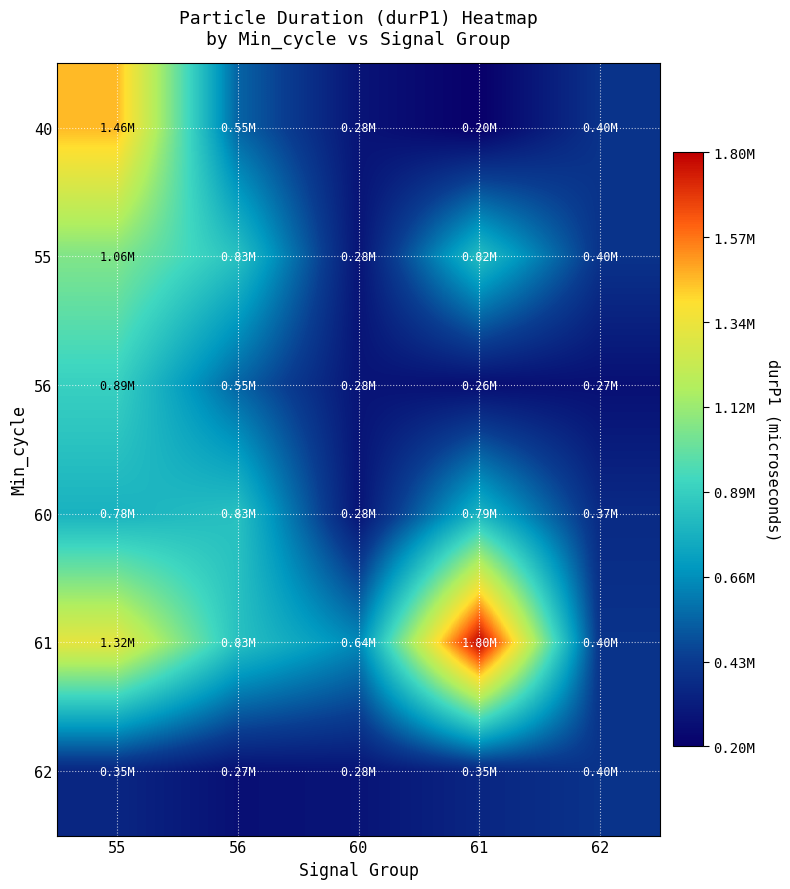

Which series has the largest total across all categories?

61